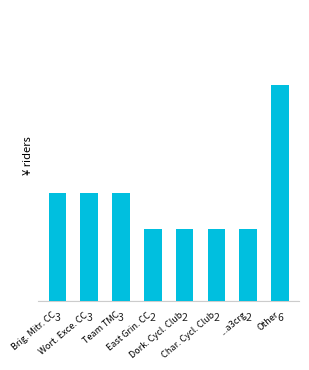

The chart shows a value of 2 at Dork. Cycl. Club. True or false?

True